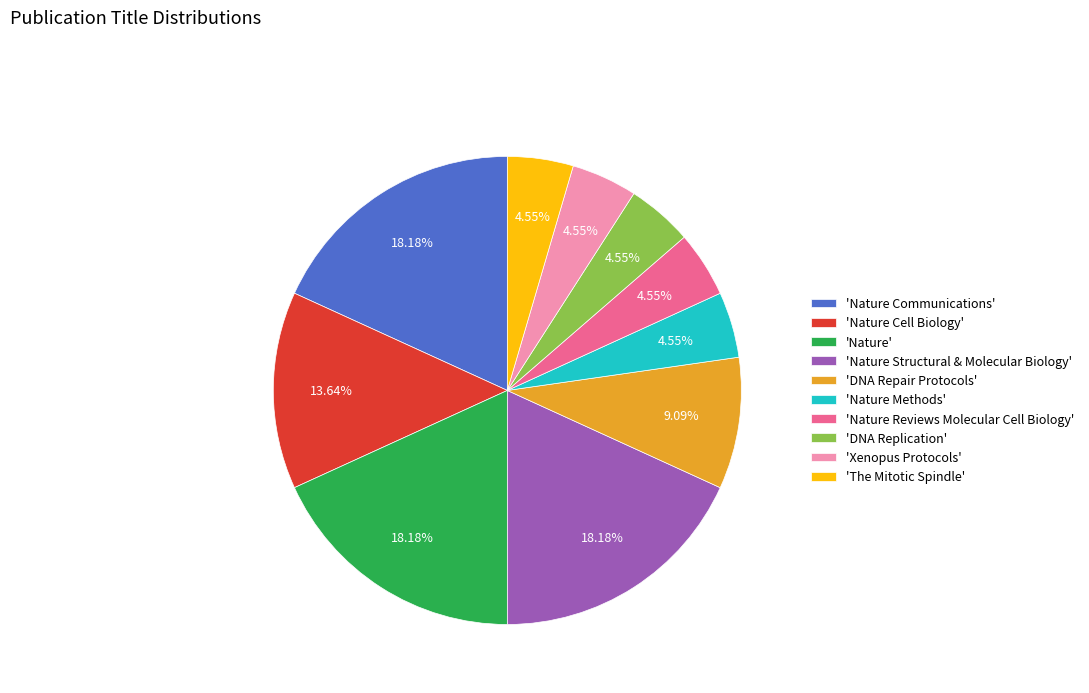

How many segments does this pie chart have?

10